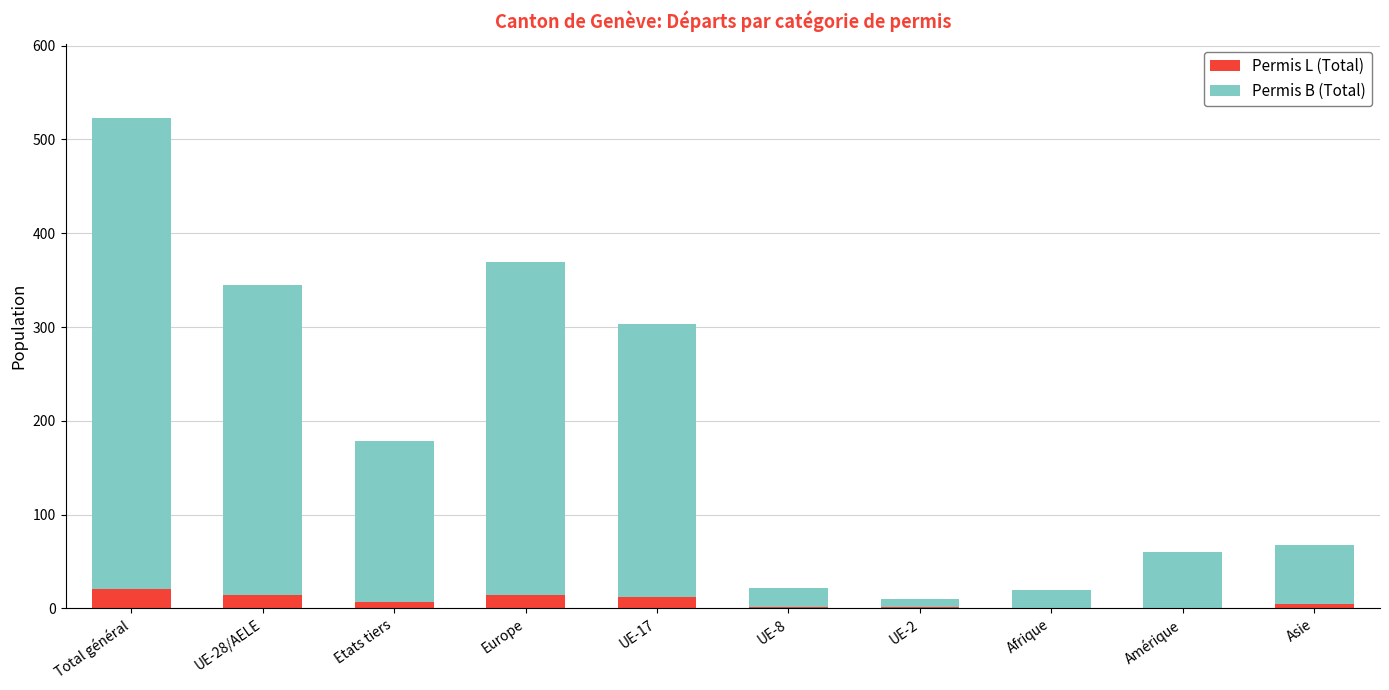

The value of Permis L (Total) at Amérique is 0. True or false?

True